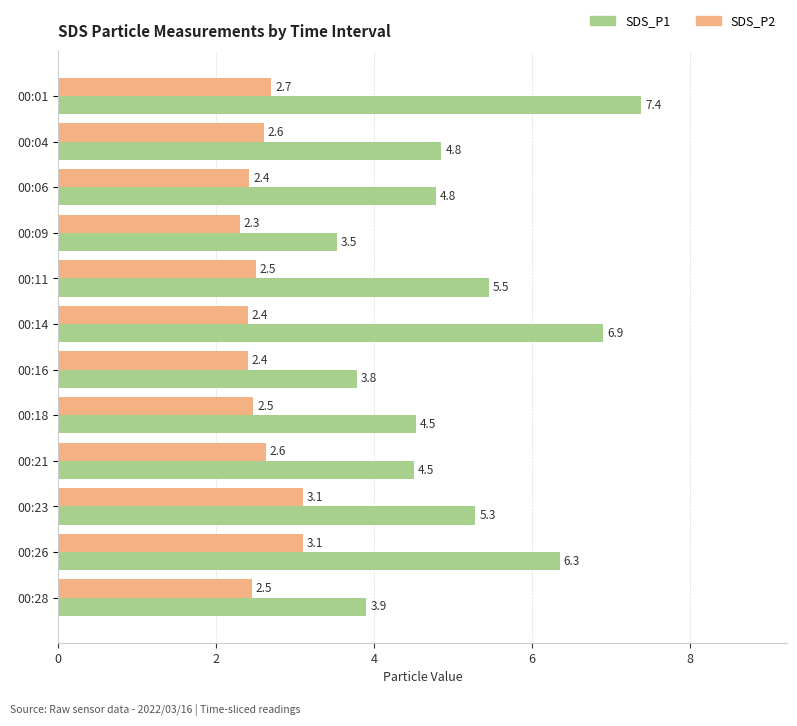

Which series has the largest range (max minus min)?

SDS_P1